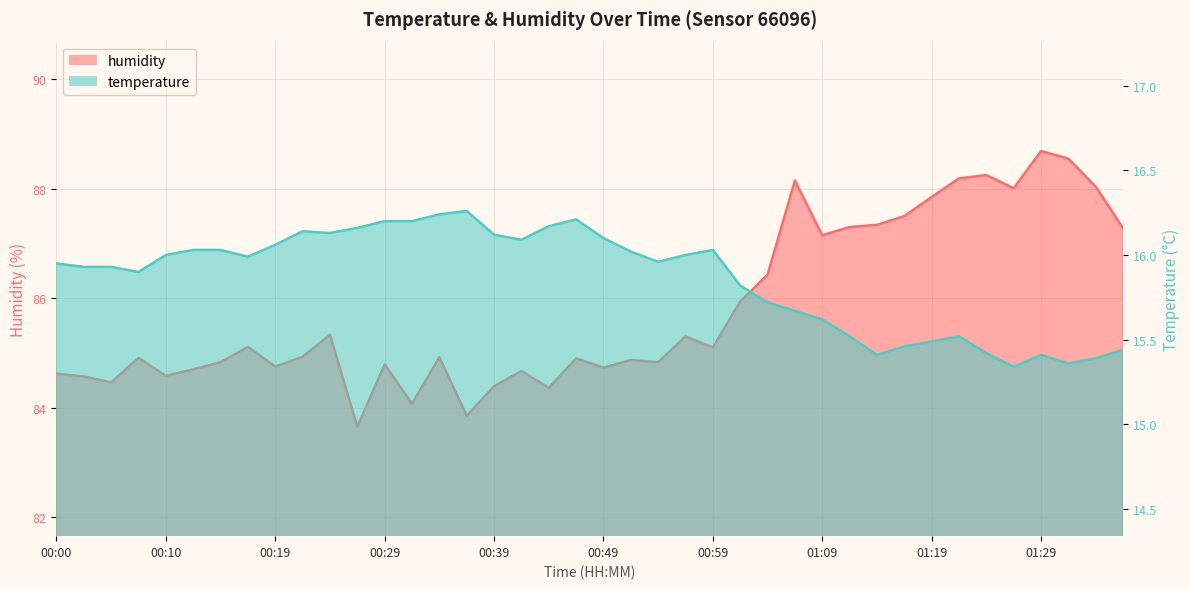

What value does the temperature series have at 00:34?

16.2